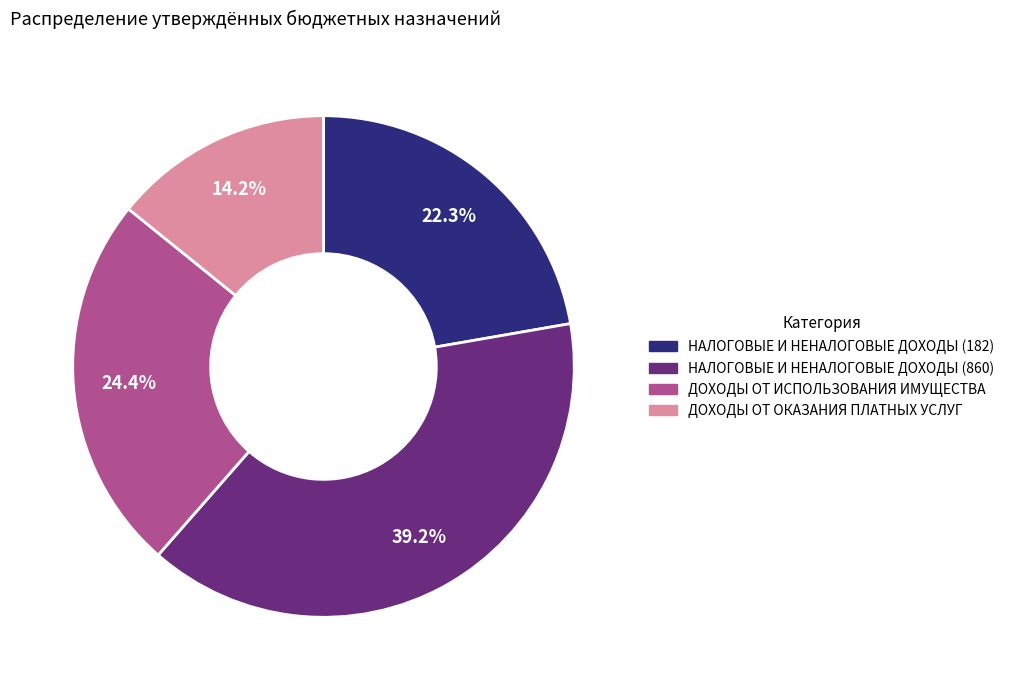

Do ДОХОДЫ ОТ ОКАЗАНИЯ ПЛАТНЫХ УСЛУГ and НАЛОГОВЫЕ И НЕНАЛОГОВЫЕ ДОХОДЫ (182) together represent more than half of the pie?

No